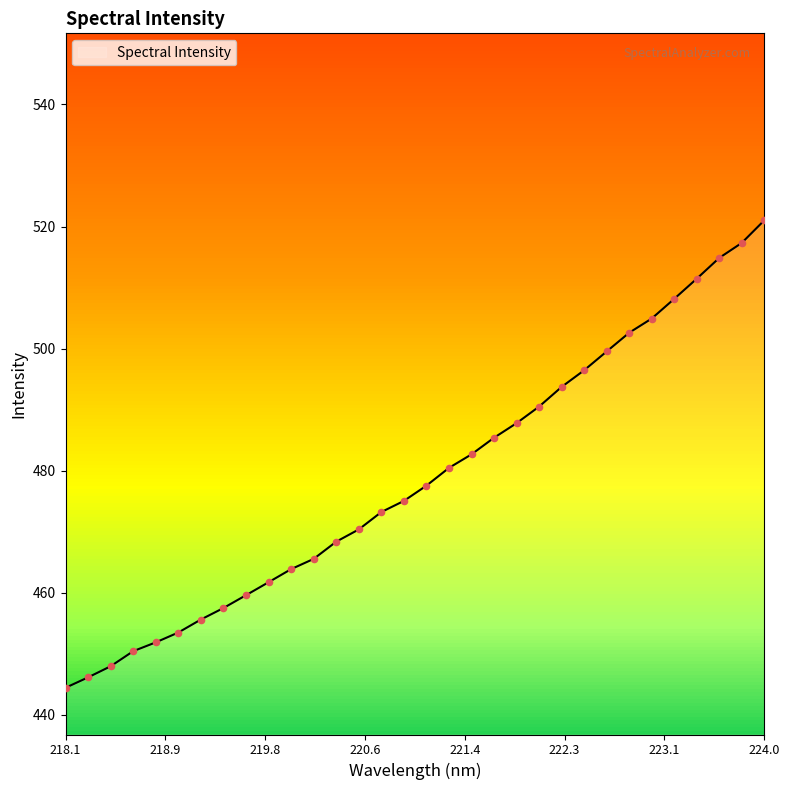

What is the smallest value displayed?

444.4